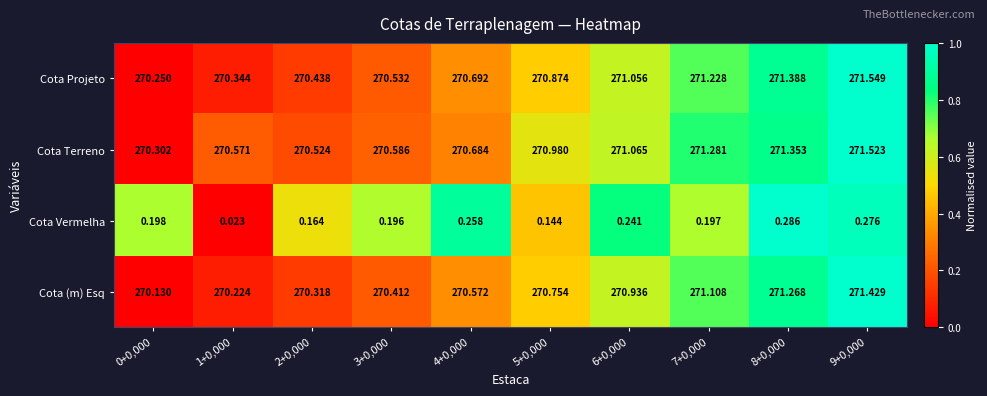

Which series has the largest total across all categories?

Cota Terreno